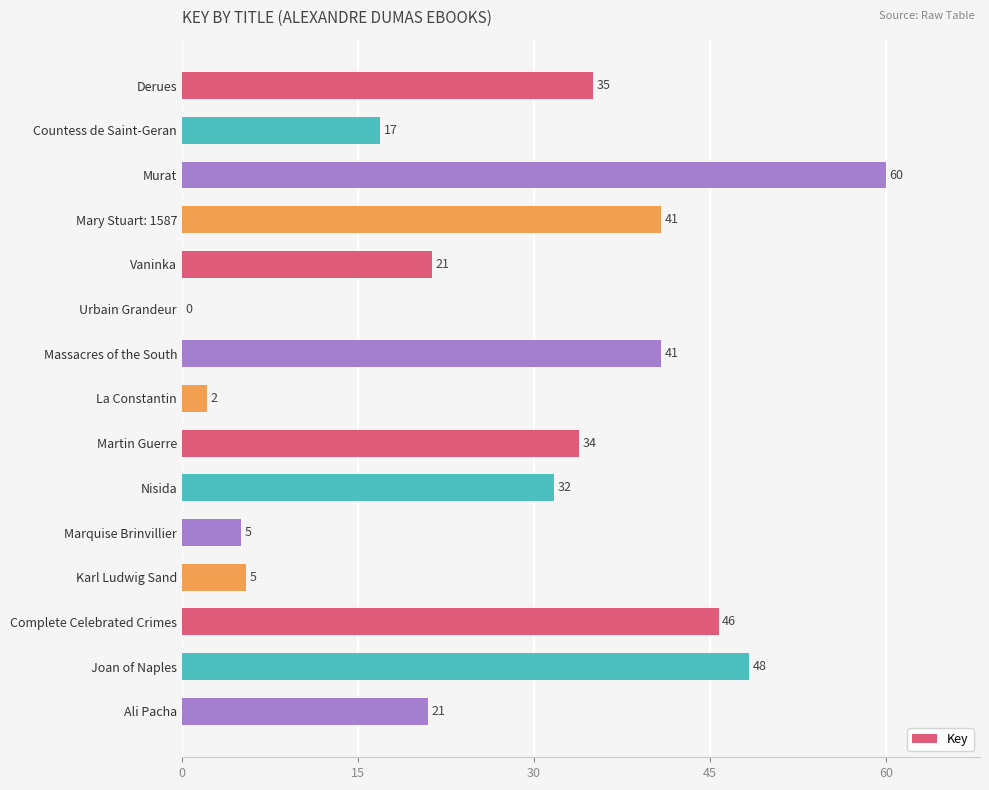

What is the maximum value shown in the chart?

60.0